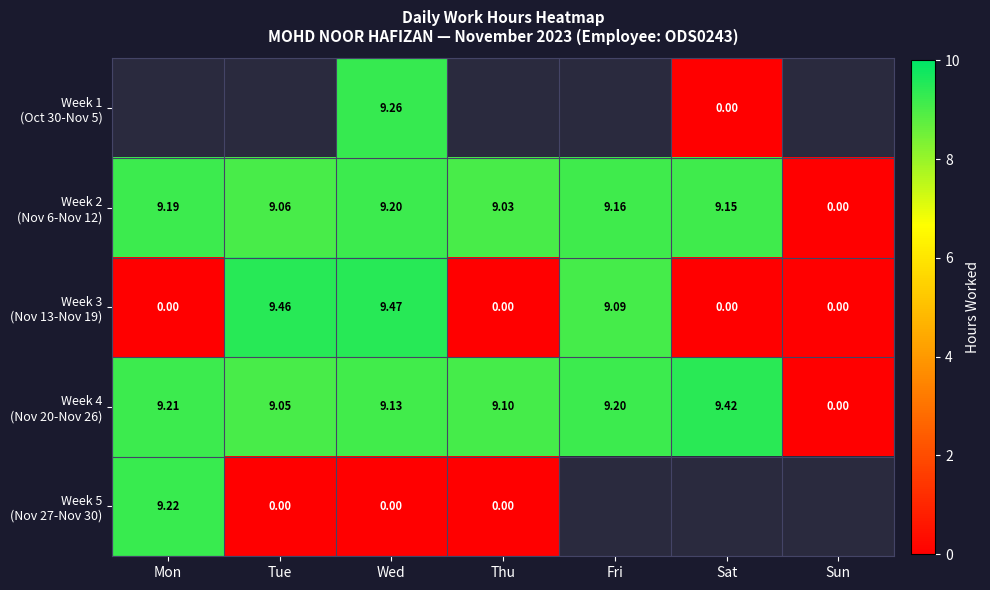

Which series has the largest total across all categories?

Week 4 (Nov 20-Nov 26)